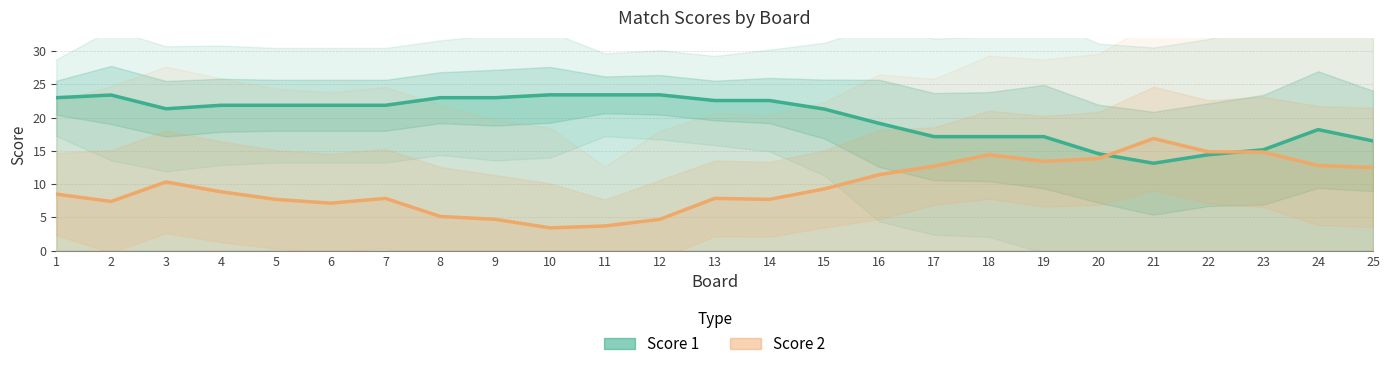

True or false: Score 1 has a value of 13.1 at 21.

True